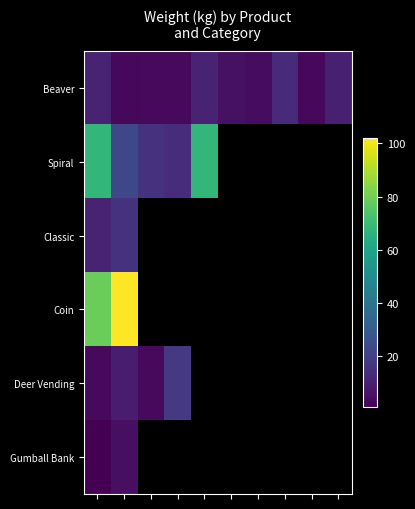

At how many categories does at least one series exceed 46?

3